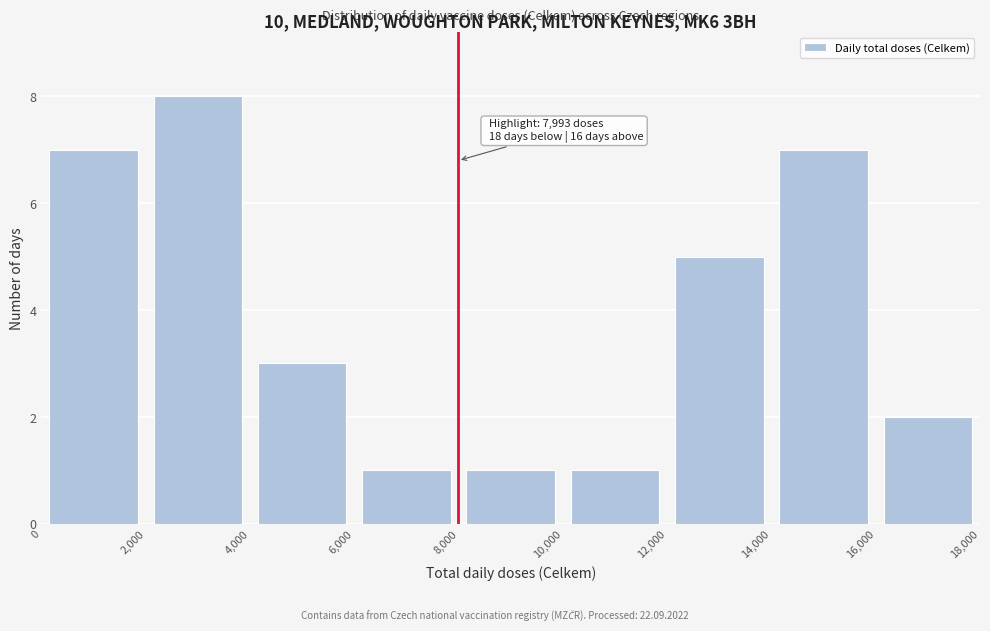

Which range on the x-axis has the tallest bar?

2,000 to 4,000